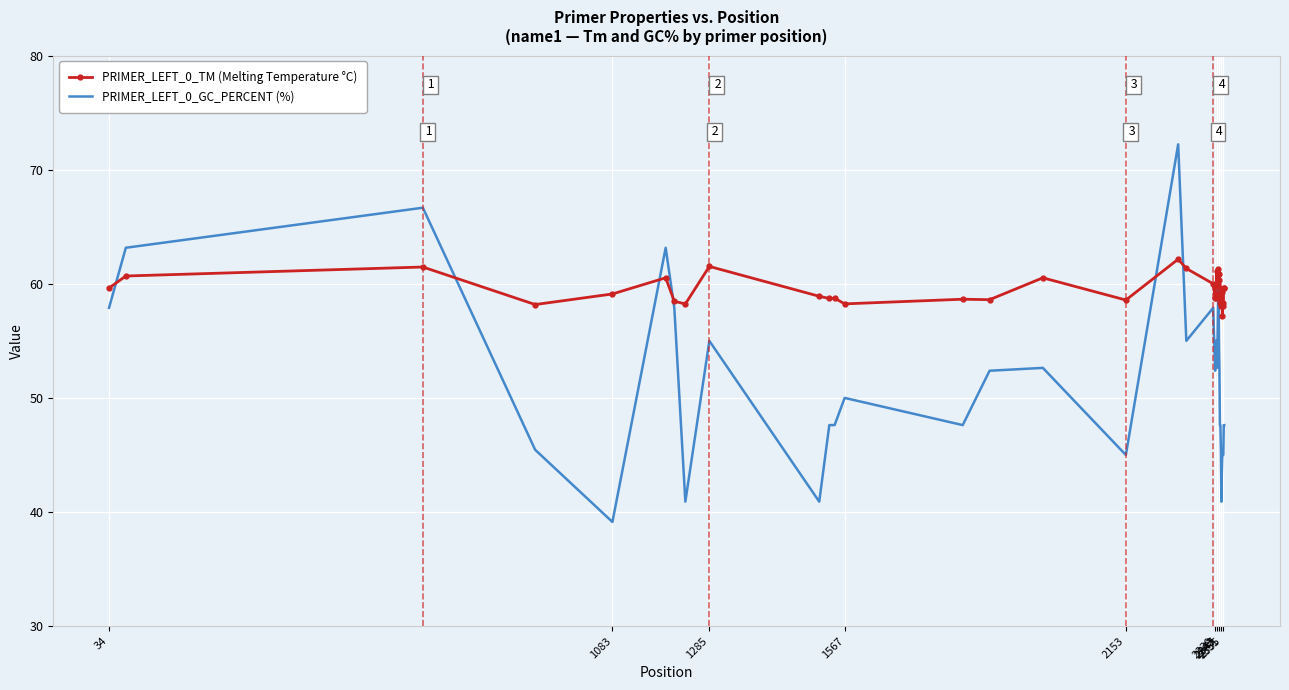

Rank the series by their average value, from highest to lowest.

PRIMER_LEFT_0_TM (Melting Temperature °C), PRIMER_LEFT_0_GC_PERCENT (%)